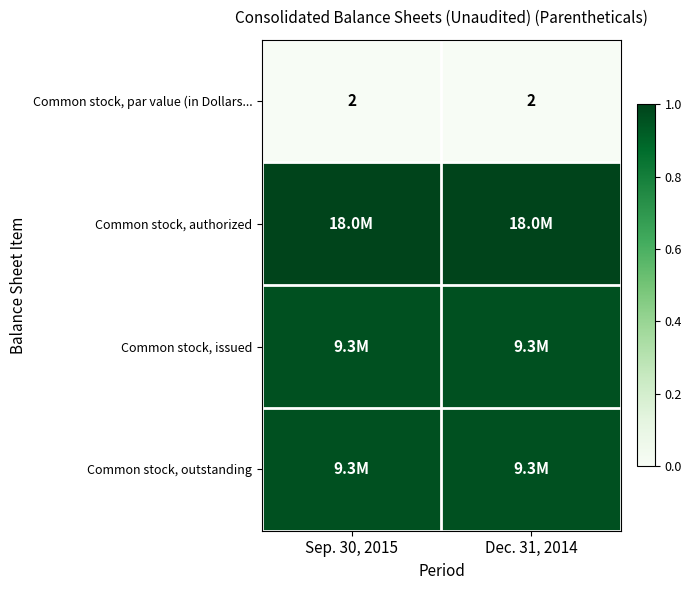

How many categories are shown in the chart?

2